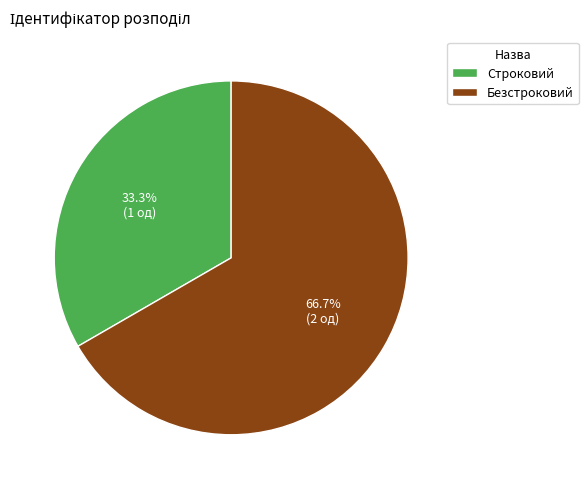

Does any single category account for the majority?

Yes